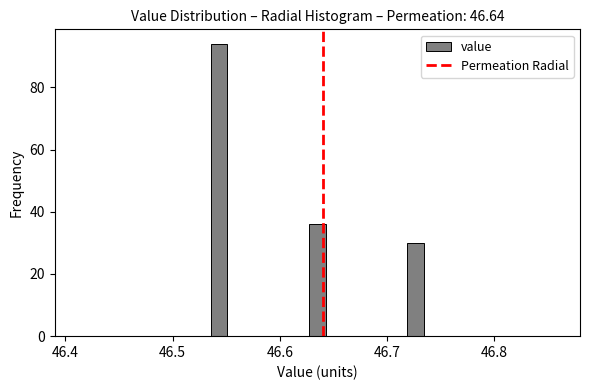

Read against the x-axis, roughly where is the centre of the tallest bar?

46.54